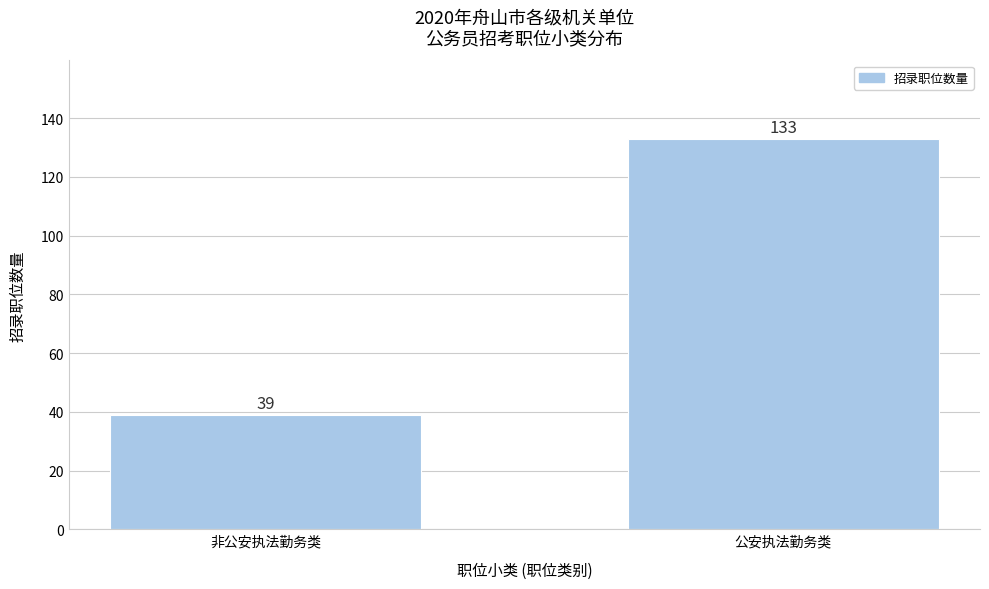

Reading left to right, list all the values displayed in this chart.

非公安执法勤务类=39	公安执法勤务类=133